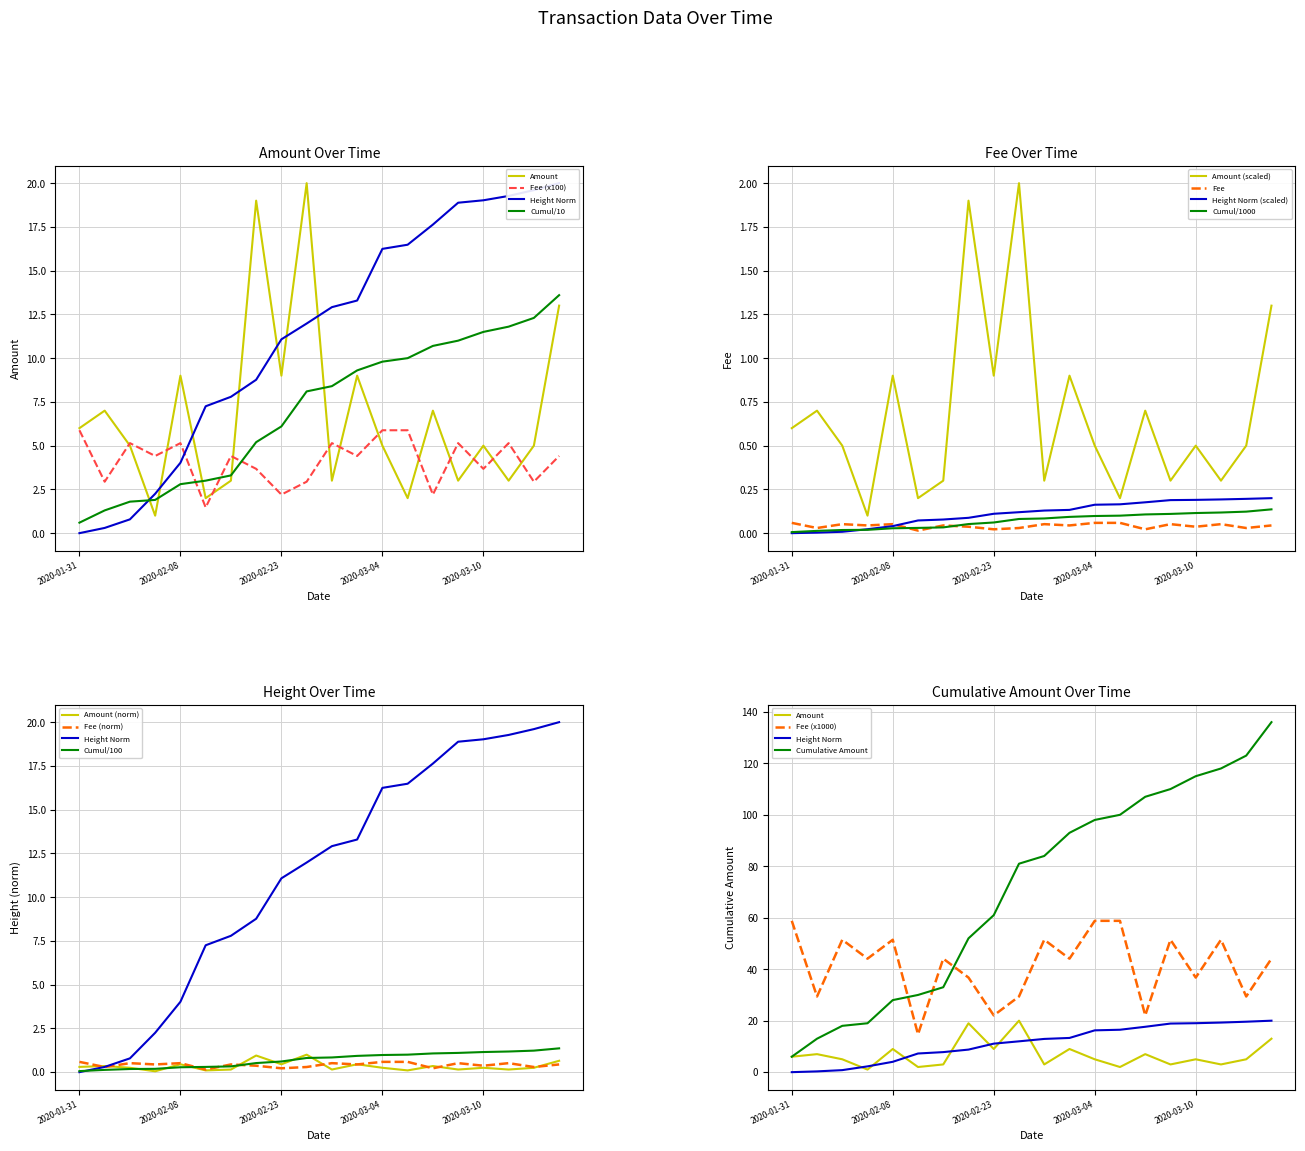

The value of Amount at 2020-03-04 is 8.1. True or false?

False